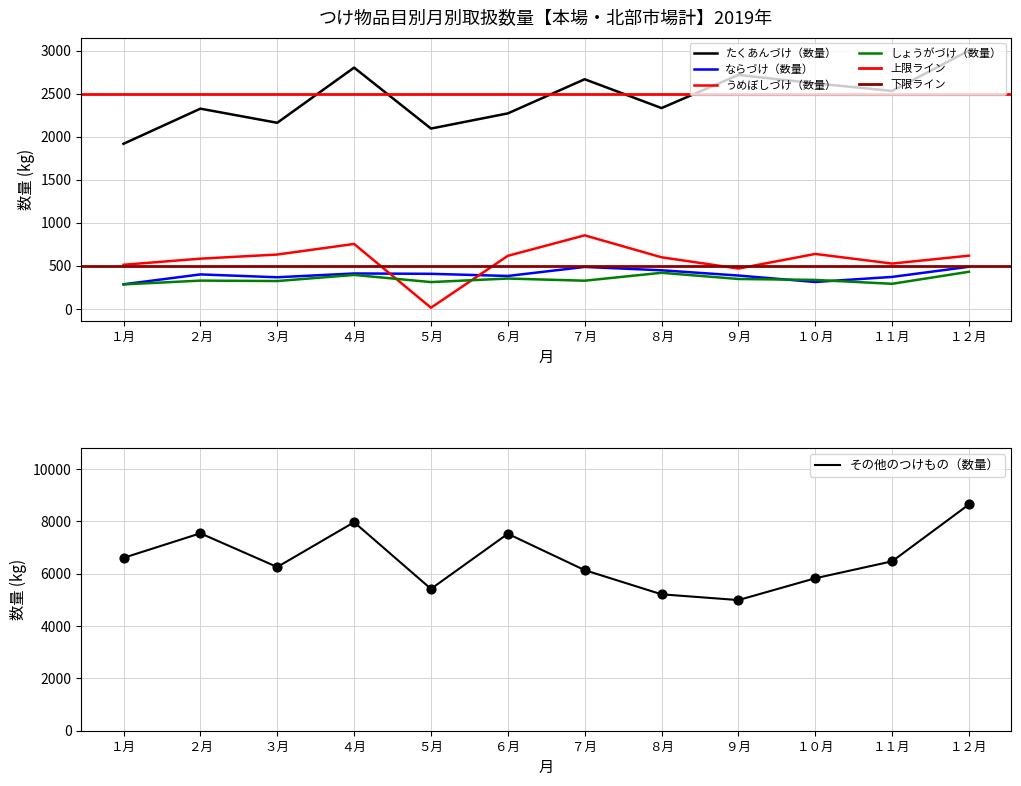

Which series reaches the maximum Y coordinate?

その他のつけもの（数量）